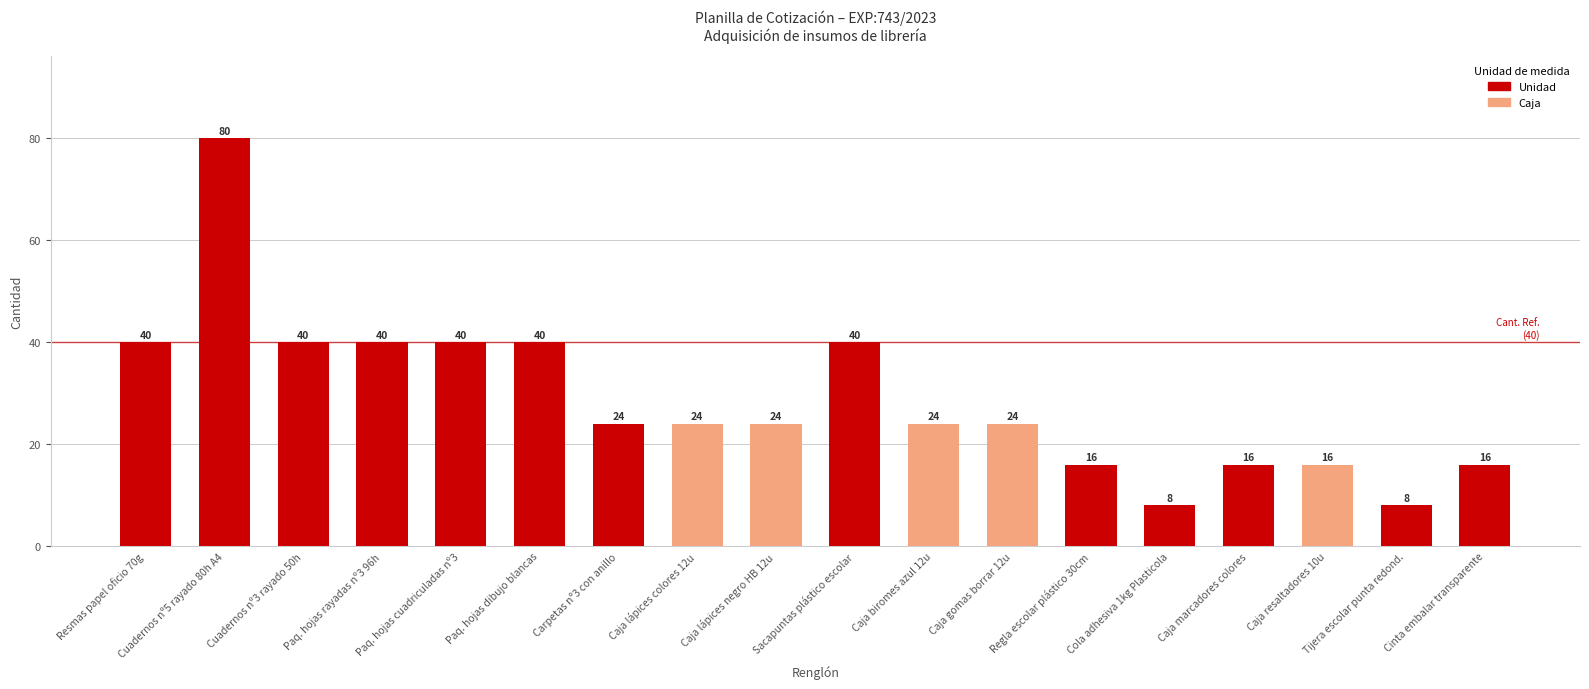

Between Regla escolar plástico 30cm and Caja biromes azul 12u, which is larger?

Caja biromes azul 12u